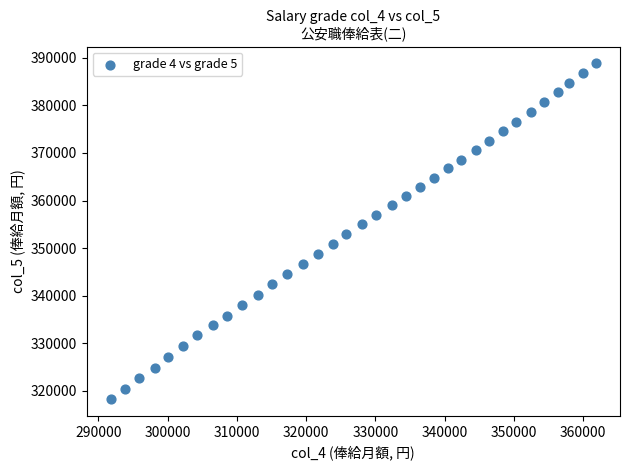

What is the range of Y values (max minus min)?

70500